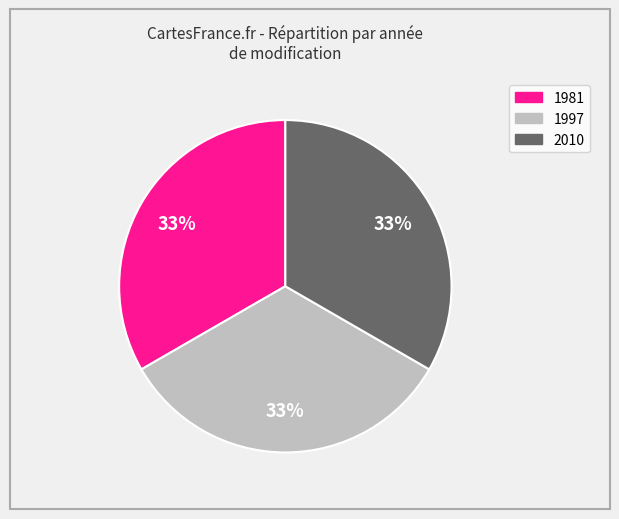

To the nearest percent, what is the average slice percentage?

33%